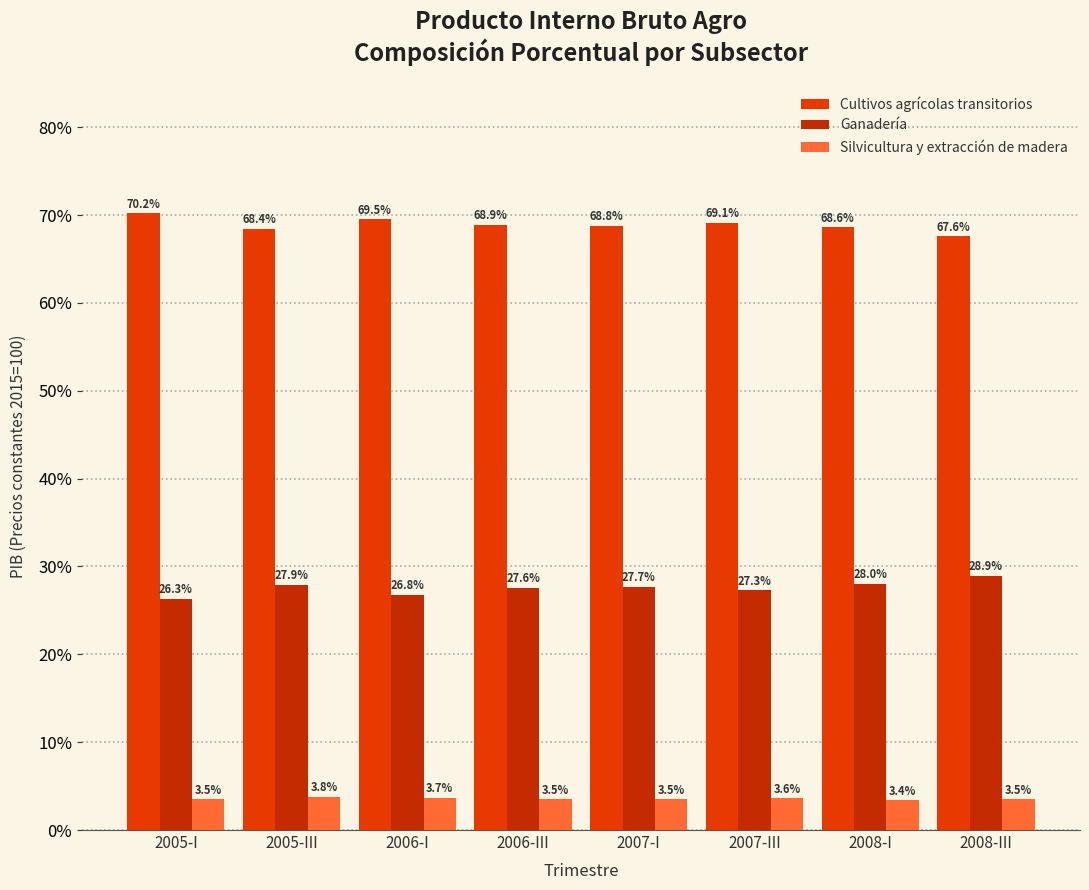

Where does the Ganadería series first go above 27?

2005-III